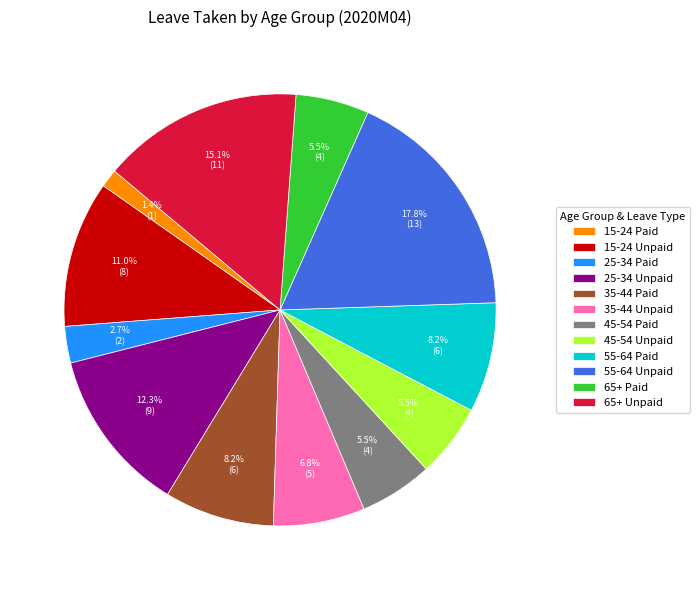

How many slices are in this pie chart?

12